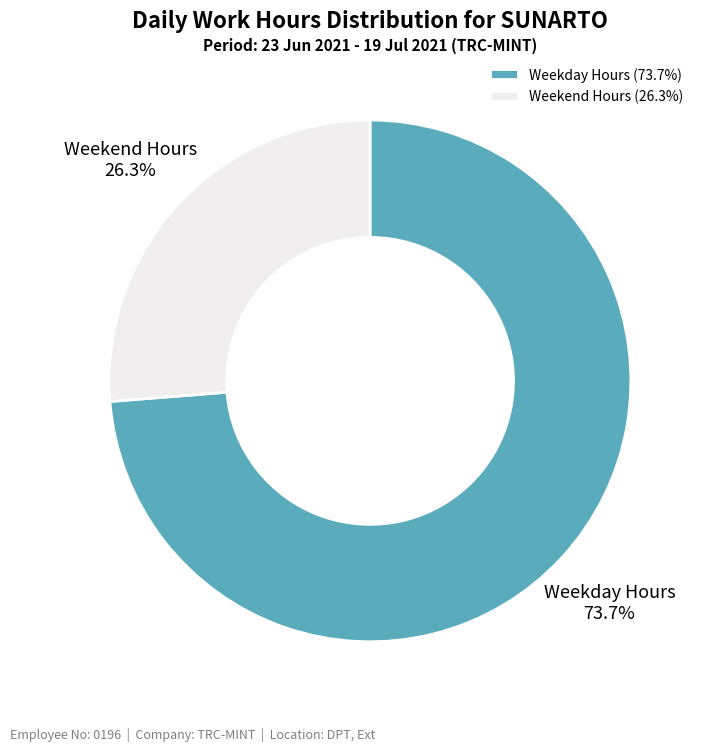

Is there any slice that represents more than half of the pie?

Yes